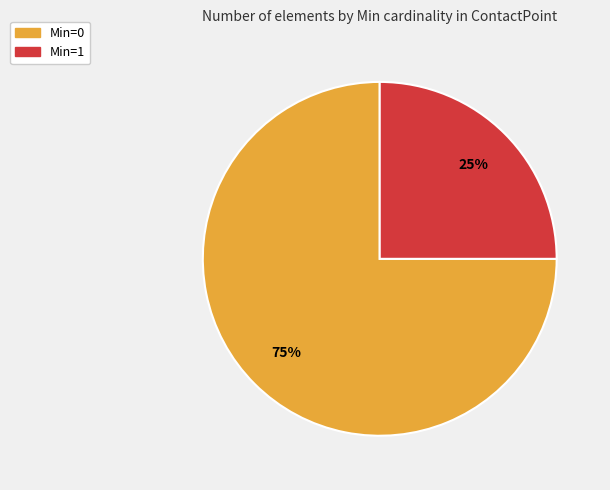

To the nearest percent, what is the difference between the largest and smallest slice percentages?

50%